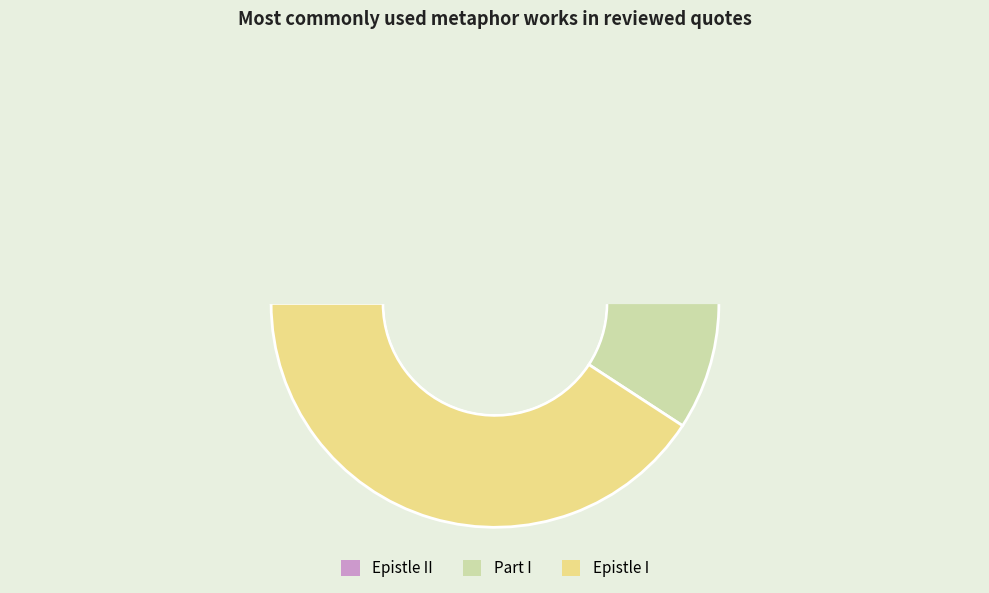

Is there any slice that represents more than half of the pie?

No